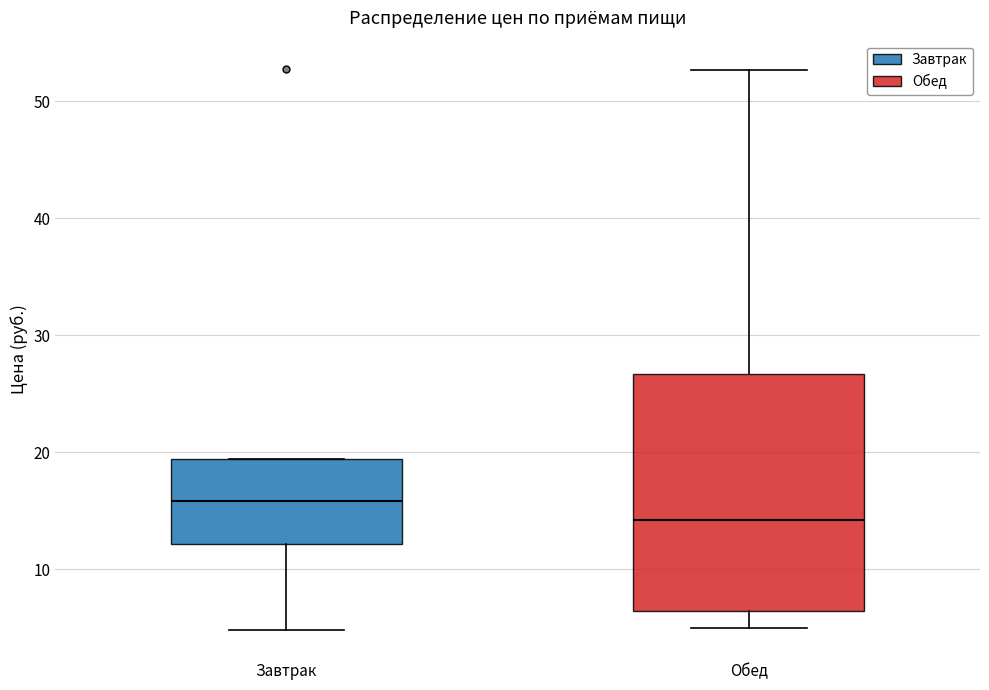

Where is the upper edge of the box for Завтрак on the y-axis? The values are not printed on the chart, so give them approximately, as read against the axis.

19